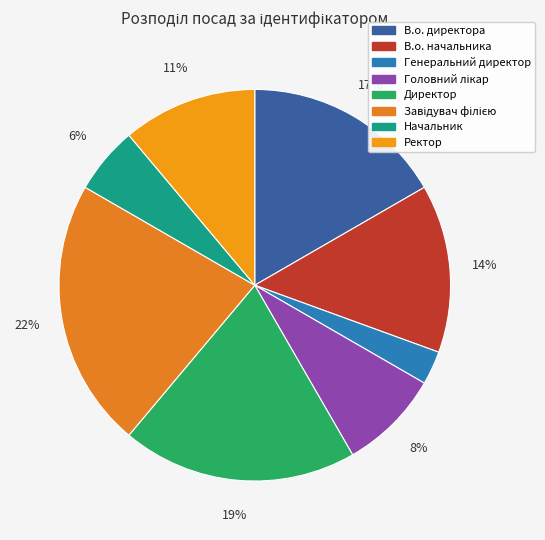

Rank the categories by value from lowest to highest.

Генеральний директор, Начальник, Головний лікар, Ректор, В.о. начальника, В.о. директора, Директор, Завідувач філією